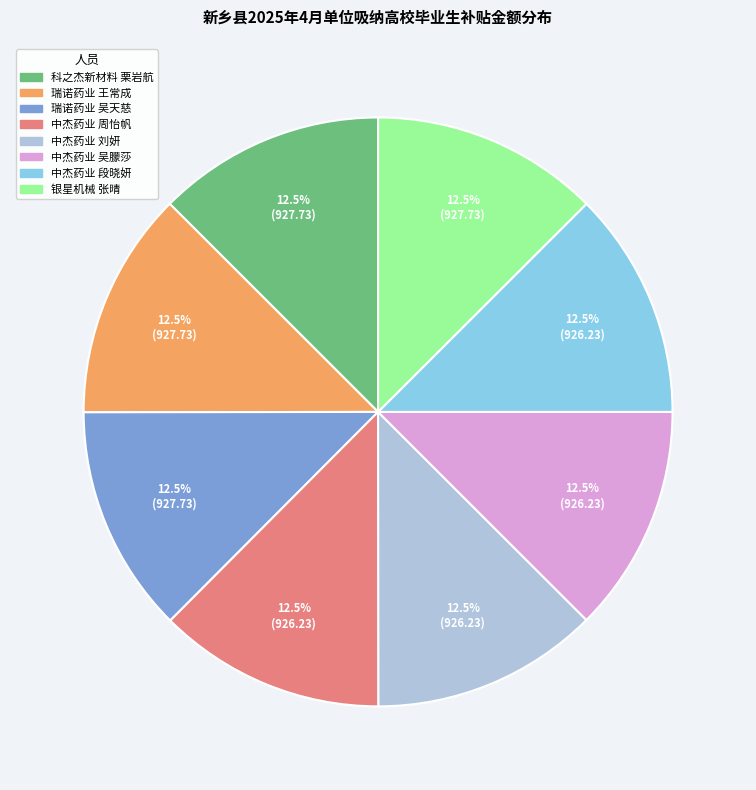

Does any single category account for the majority?

No